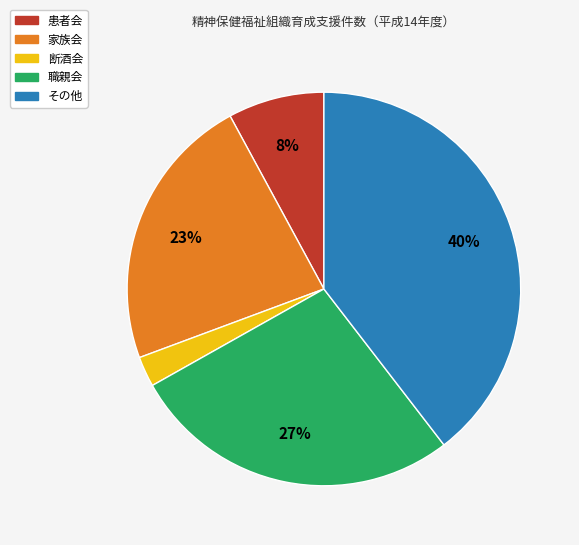

Combined, do 家族会 and 患者会 account for over 50%?

No